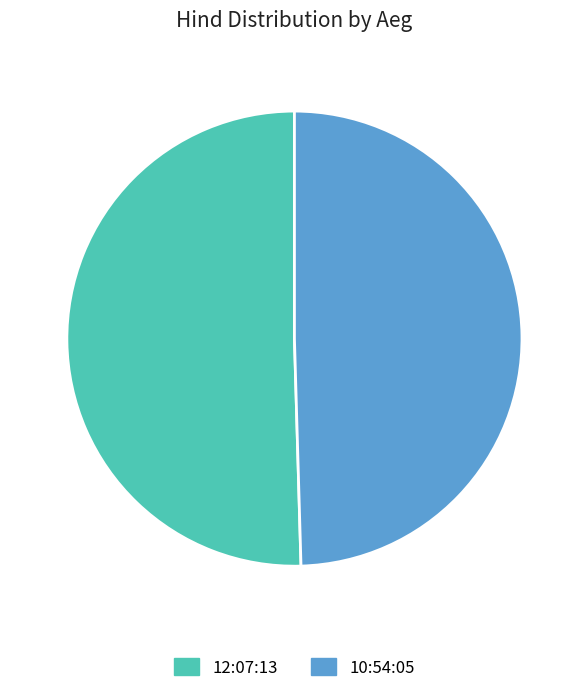

True or false: 10:54:05 accounts for 50% of the total.

True